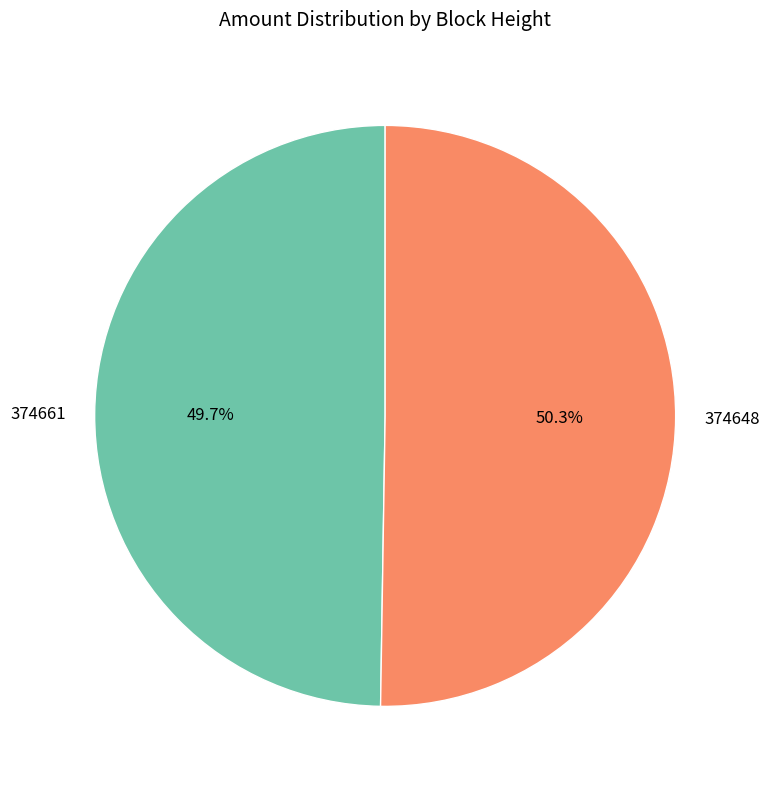

Is it true that 374661 is 50% of the pie?

True